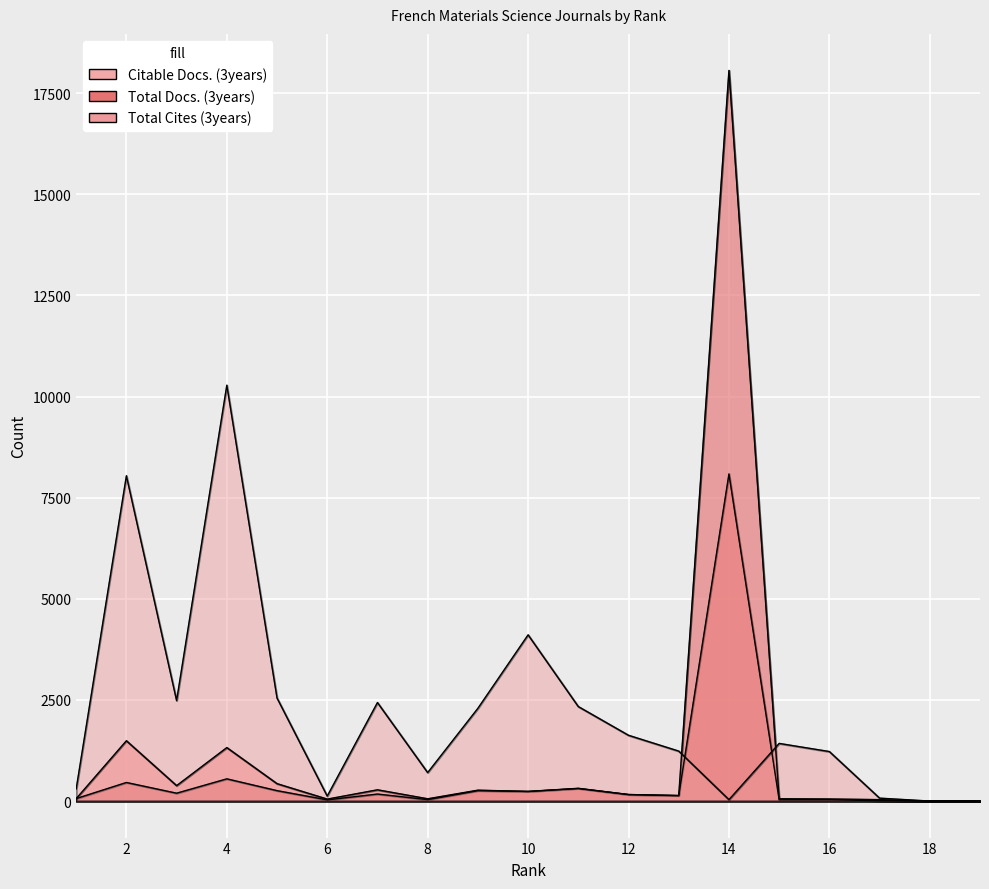

How many intersections are there between Citable Docs. (3years) and Total Docs. (3years)?

2